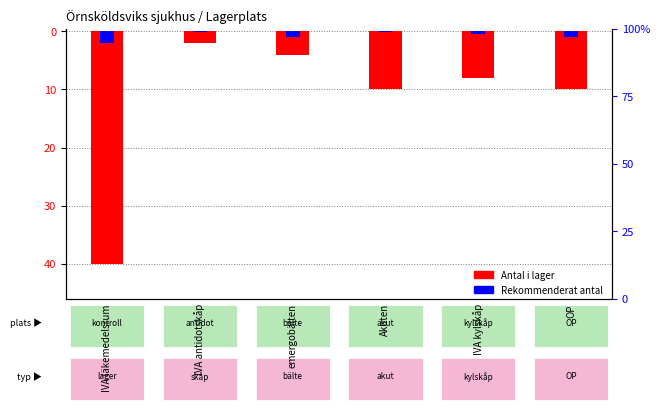

What is the smallest value displayed?

-40.0